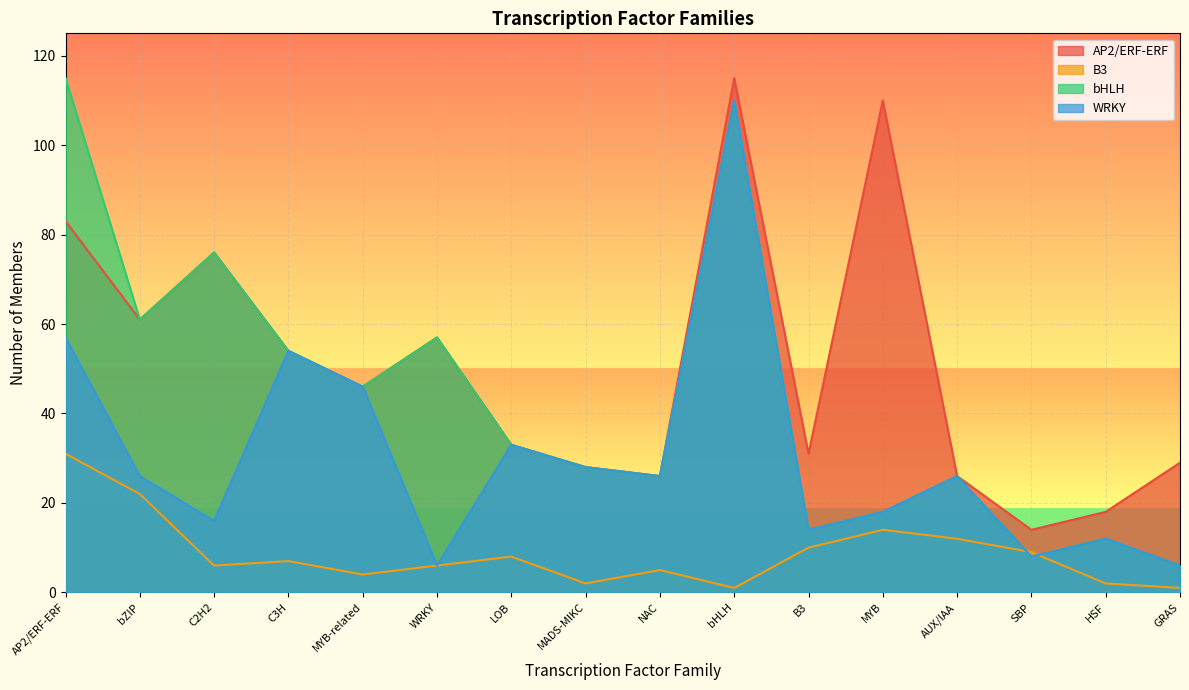

What is the label of the 5th point from the right?

MYB